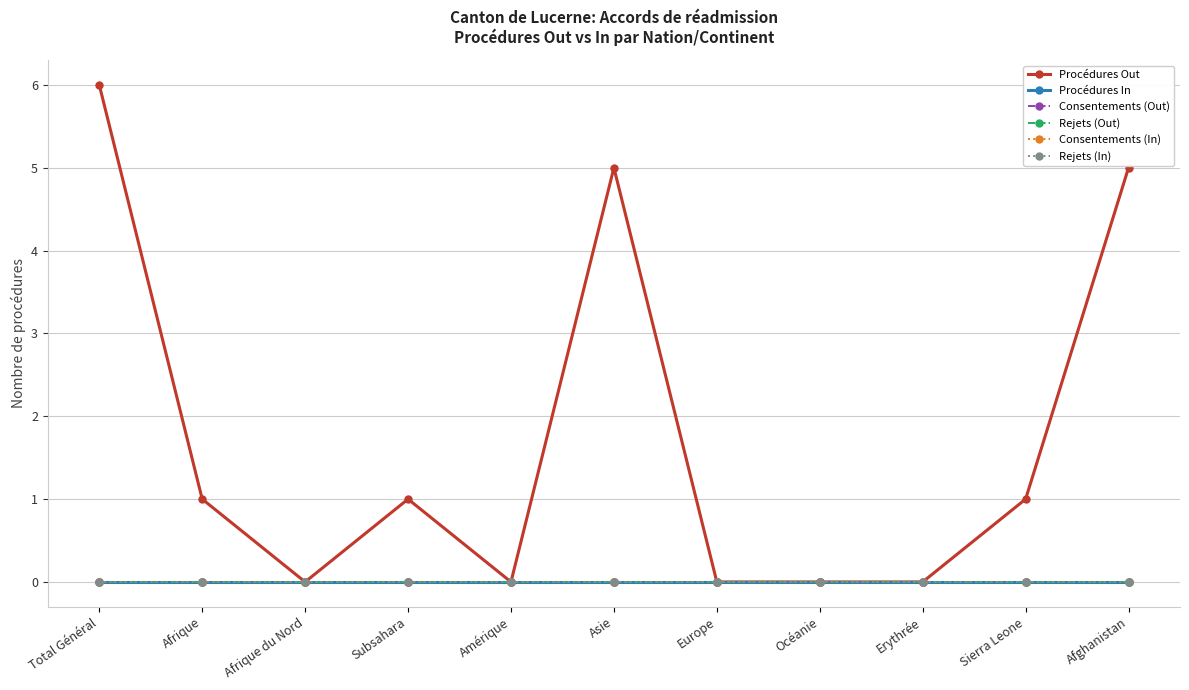

Is this an area chart (filled region under the line)?

No